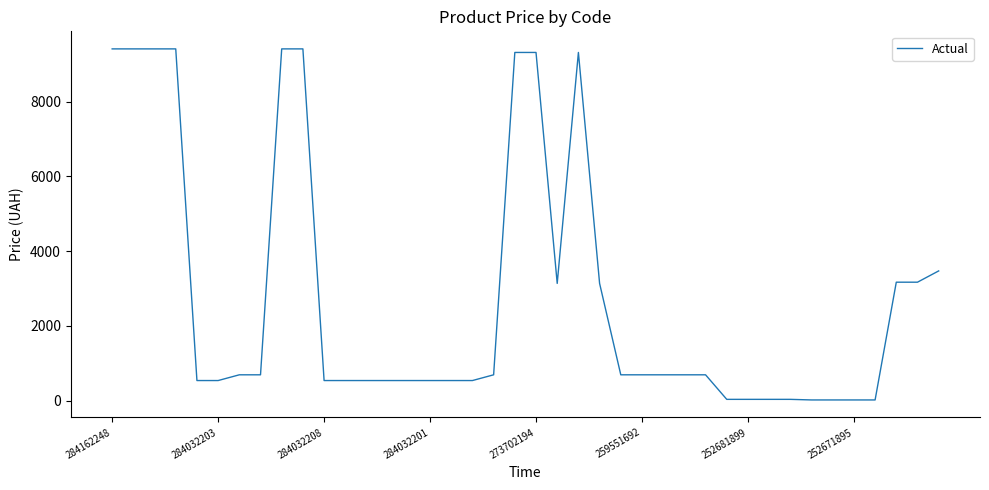

Is this an area chart (filled region under the line)?

No